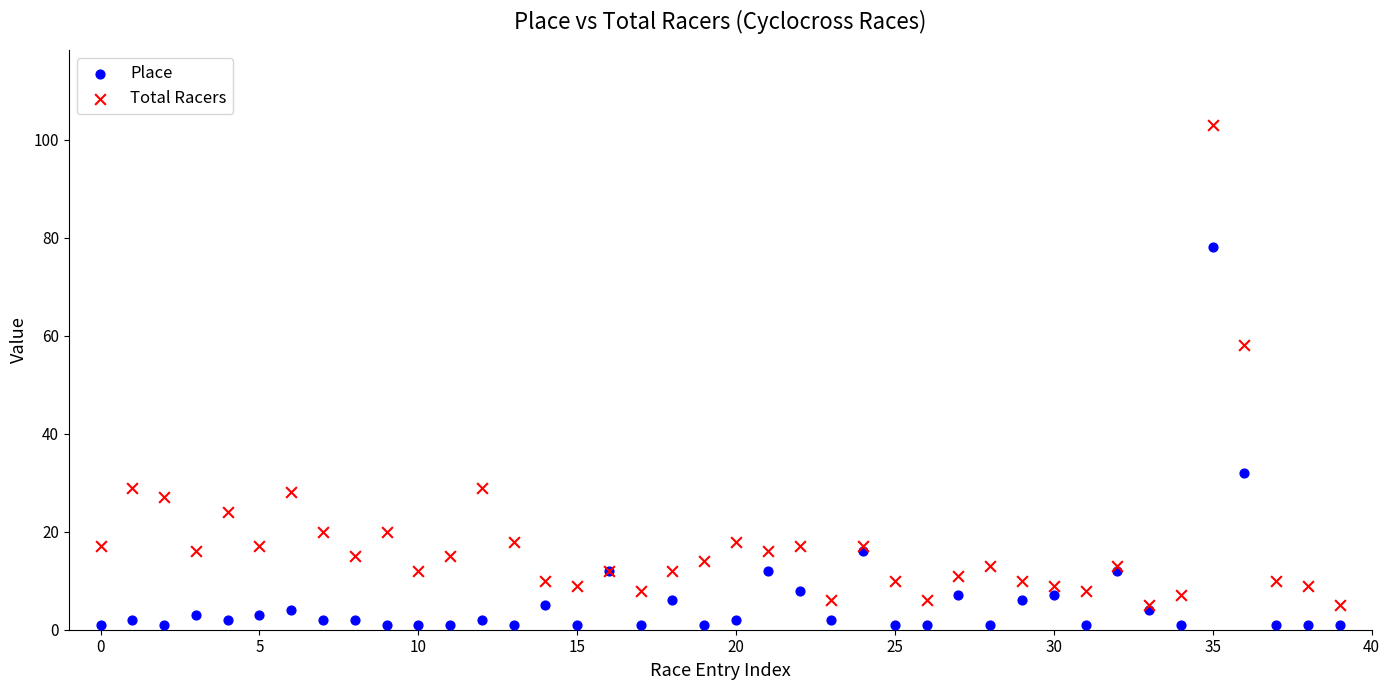

In the Total Racers series, what Y value is closest to 54?

58